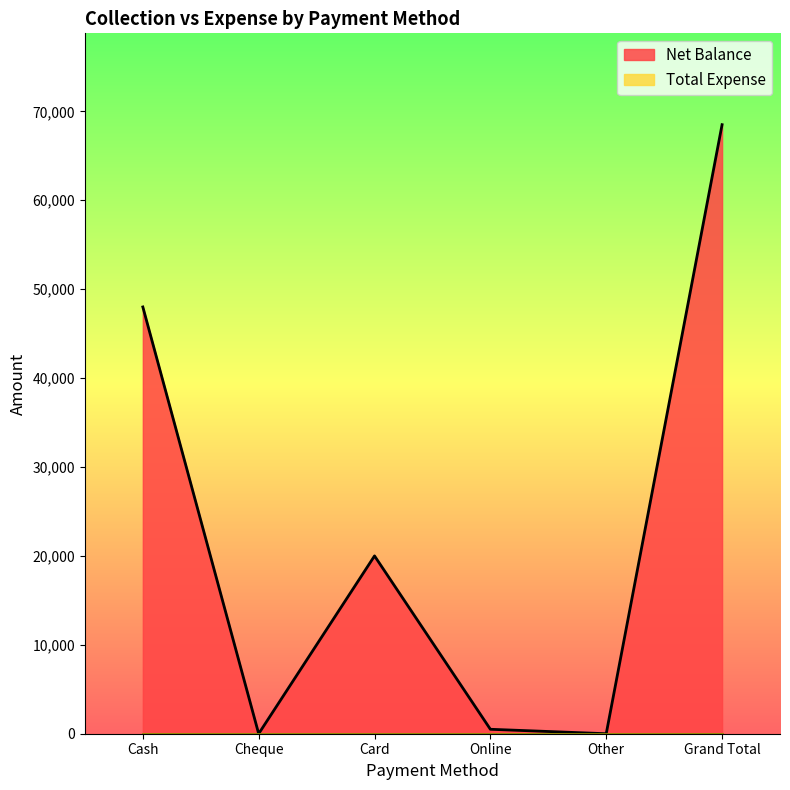

Count the number of values greater than 20000.

2